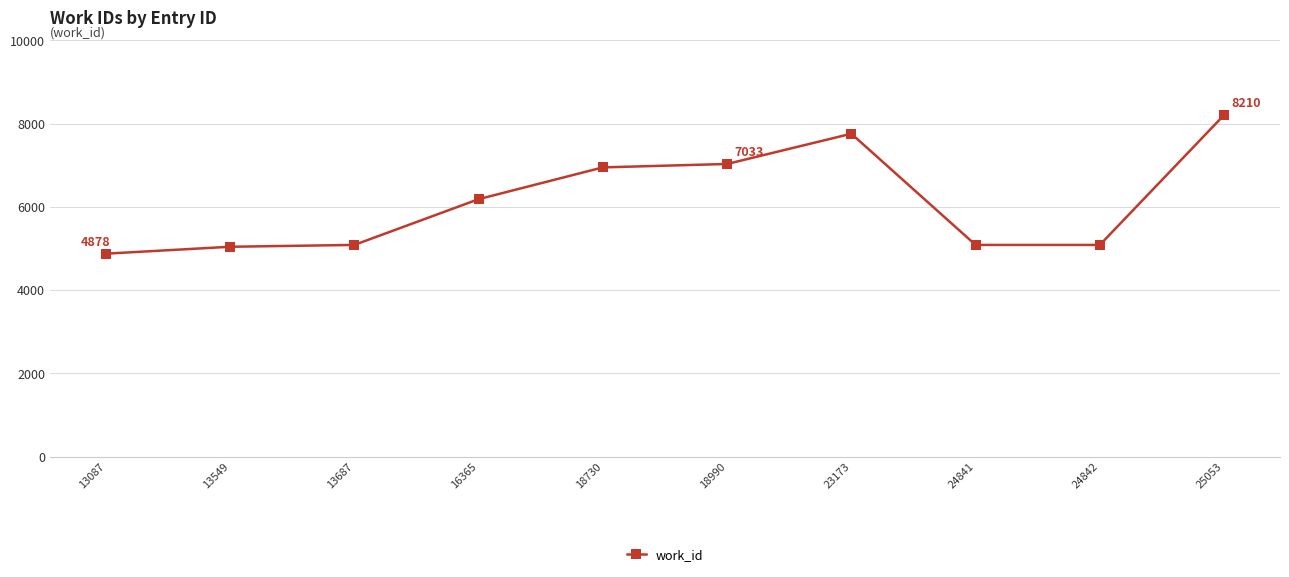

How many categories are shown in the chart?

10